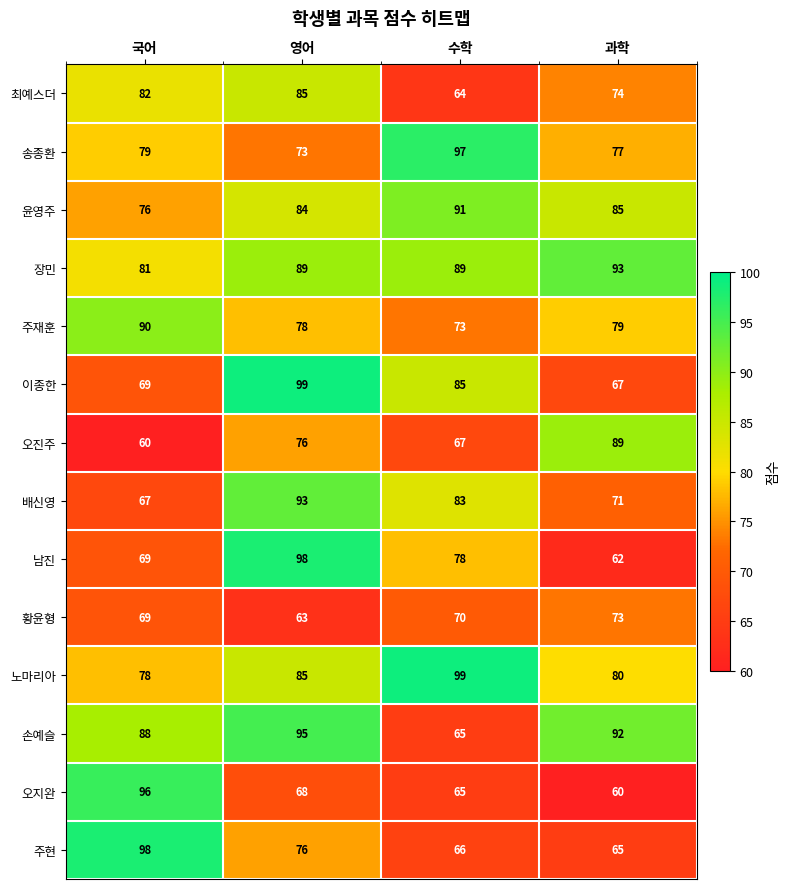

List the labels in order of 황윤형 value, largest first.

과학, 수학, 국어, 영어